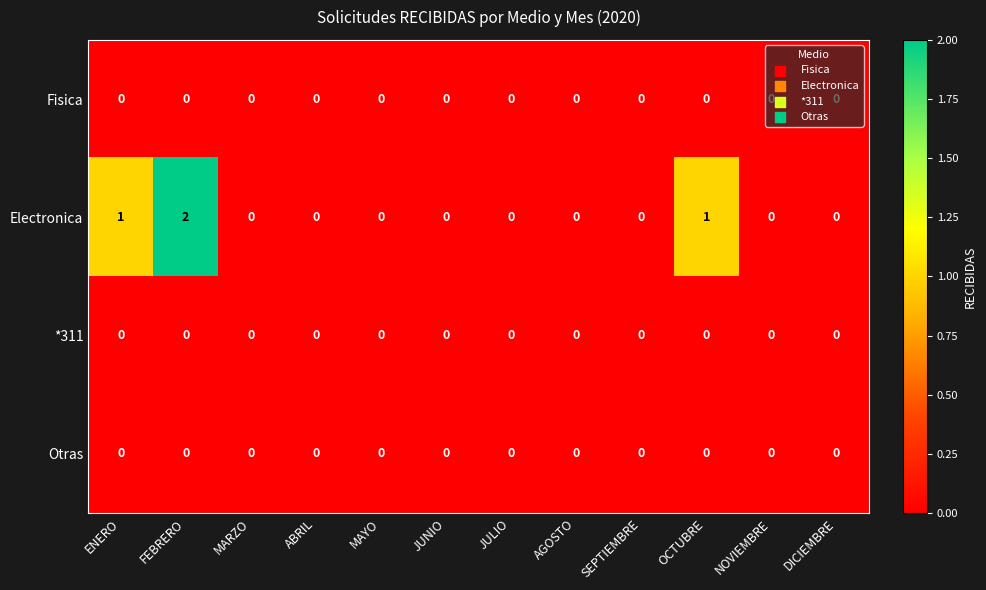

Which series has the largest range (max minus min)?

Electronica